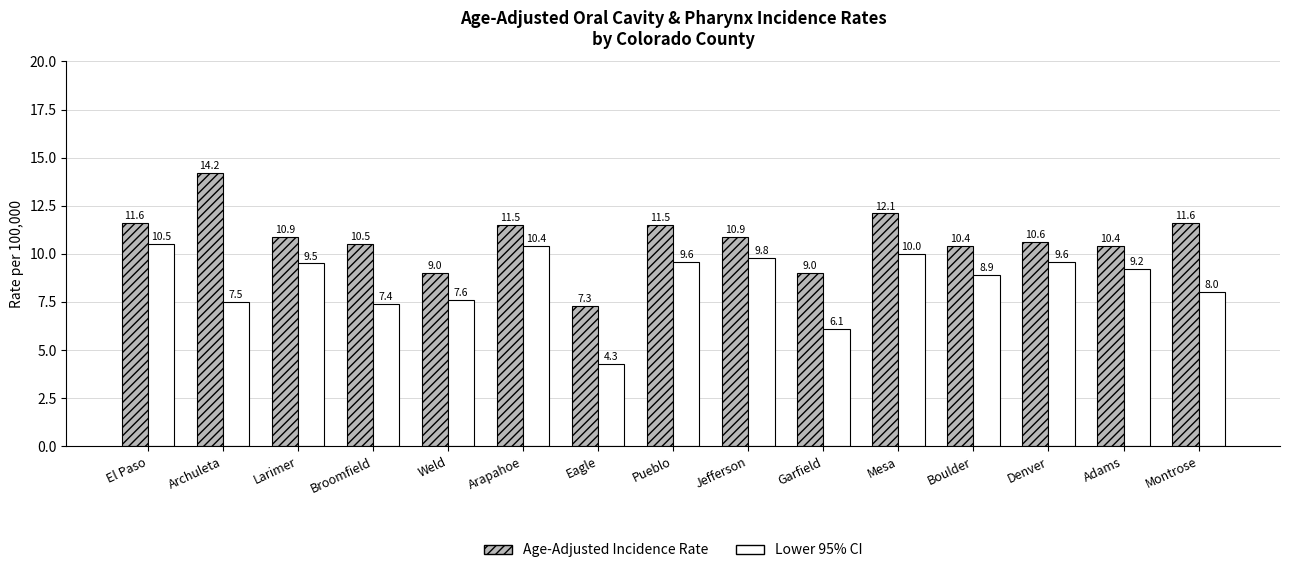

Reading left to right, extract all data points from this chart.

Age-Adjusted Incidence Rate: 11.6	14.2	10.9	10.5	9.0	11.5	7.3	11.5	10.9	9.0	12.1	10.4	10.6	10.4	11.6
Lower 95% CI: 10.5	7.5	9.5	7.4	7.6	10.4	4.3	9.6	9.8	6.1	10.0	8.9	9.6	9.2	8.0